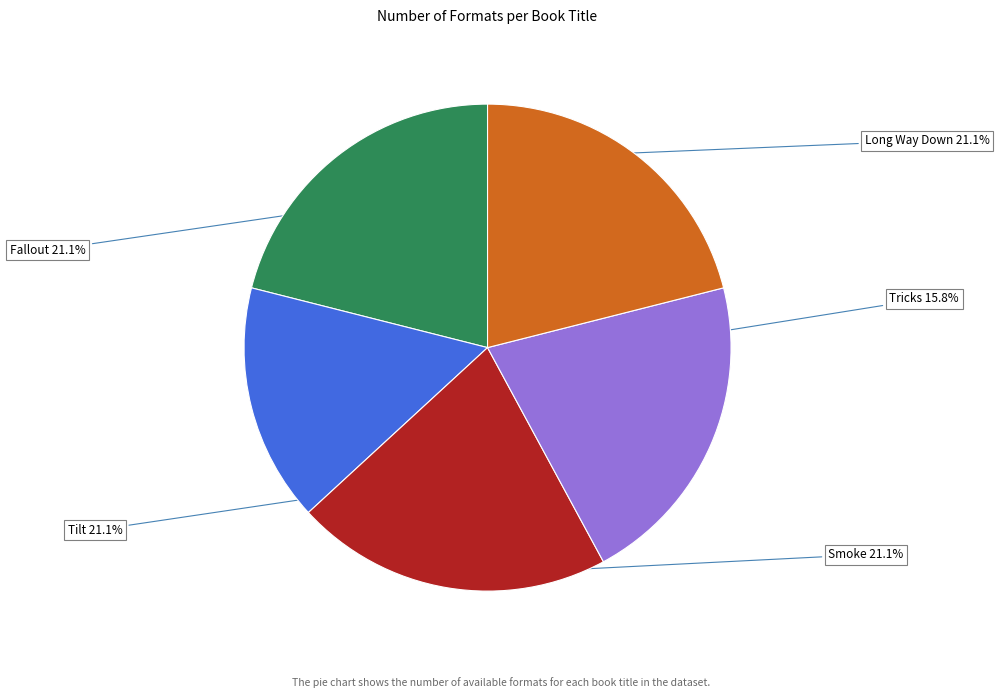

Does any single category account for the majority?

No